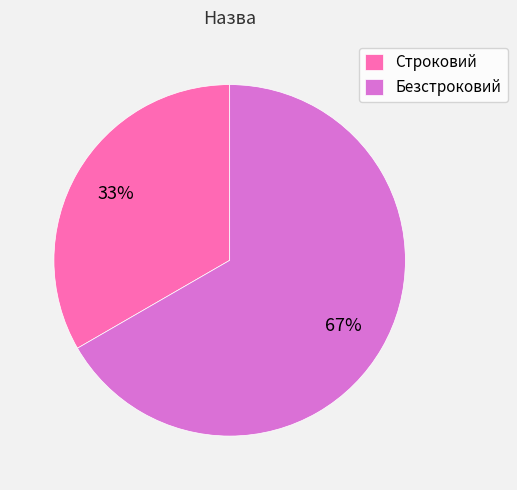

To the nearest percent, what percentage of the pie is Строковий?

33%